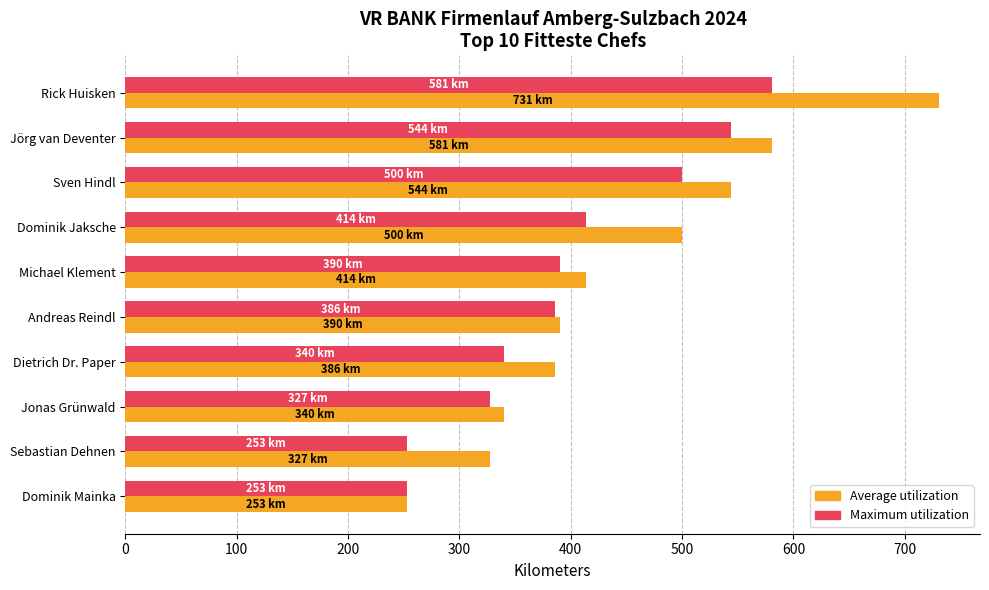

What is the sum of all Maximum utilization values?

3988